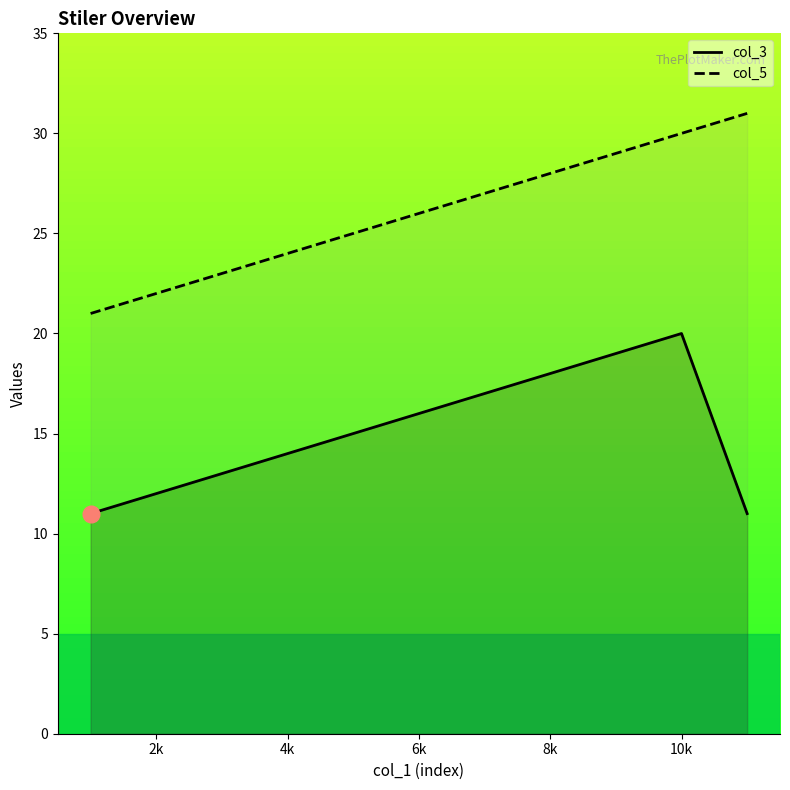

At which category is the sum across all series the highest?

10k